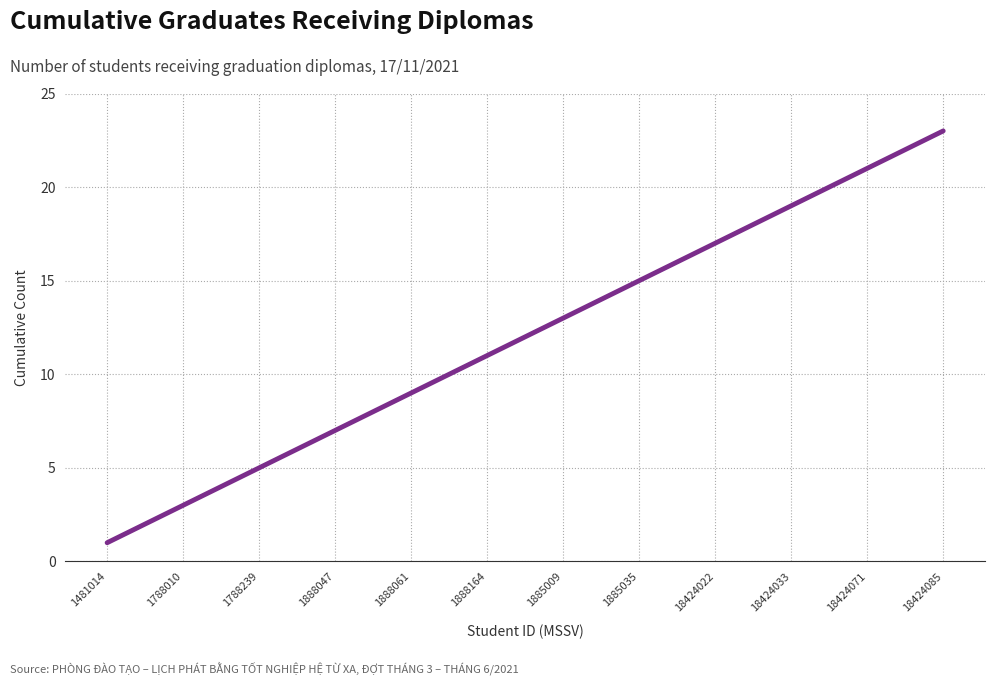

What is the difference between the maximum and minimum values?

22